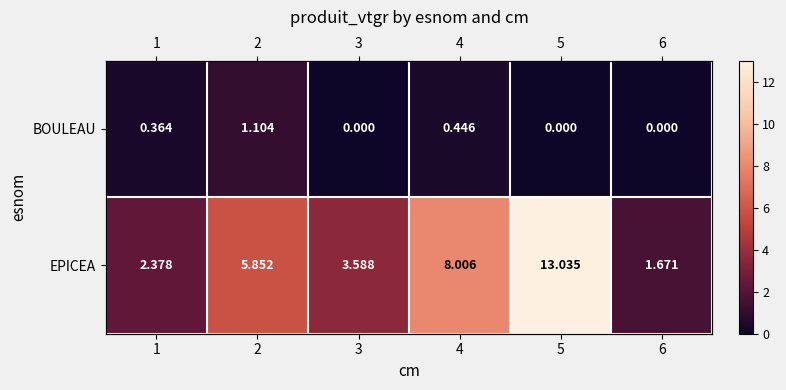

Which category has the lowest value in the EPICEA series?

6